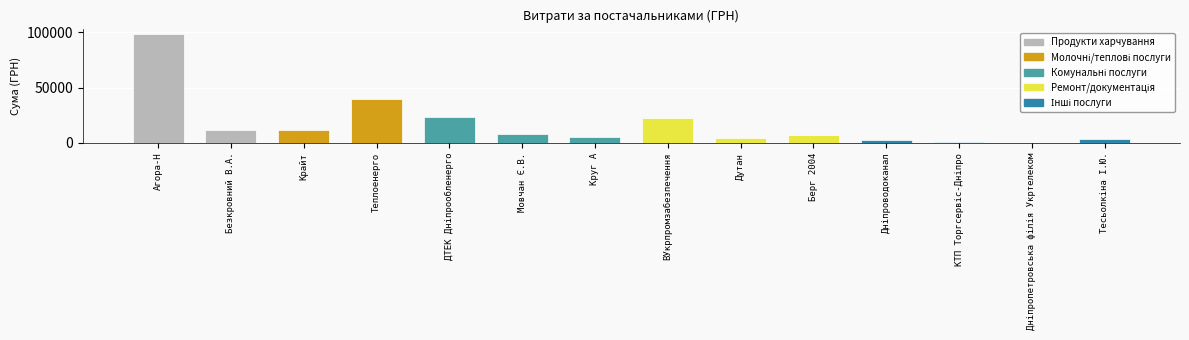

True or false: the data shows 18311.6 at Крайт.

False